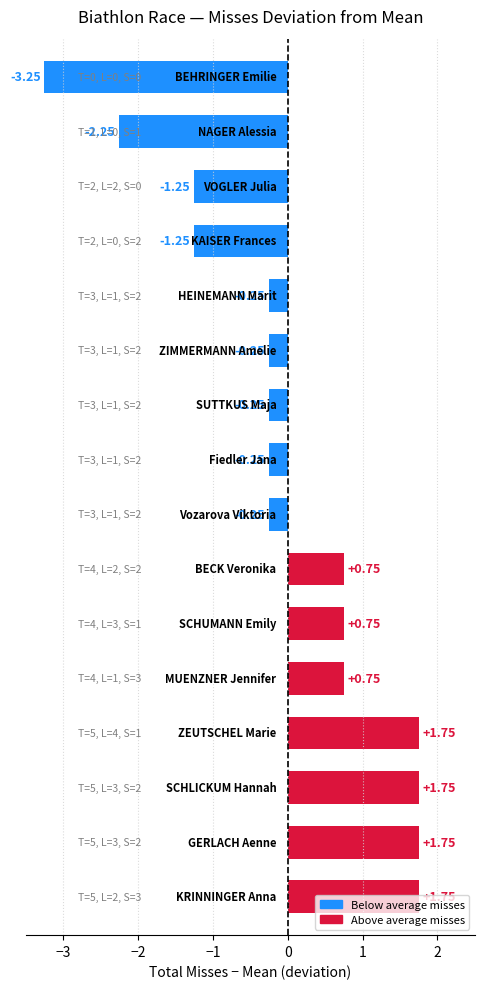

What is the difference between the maximum and second lowest values?

4.0